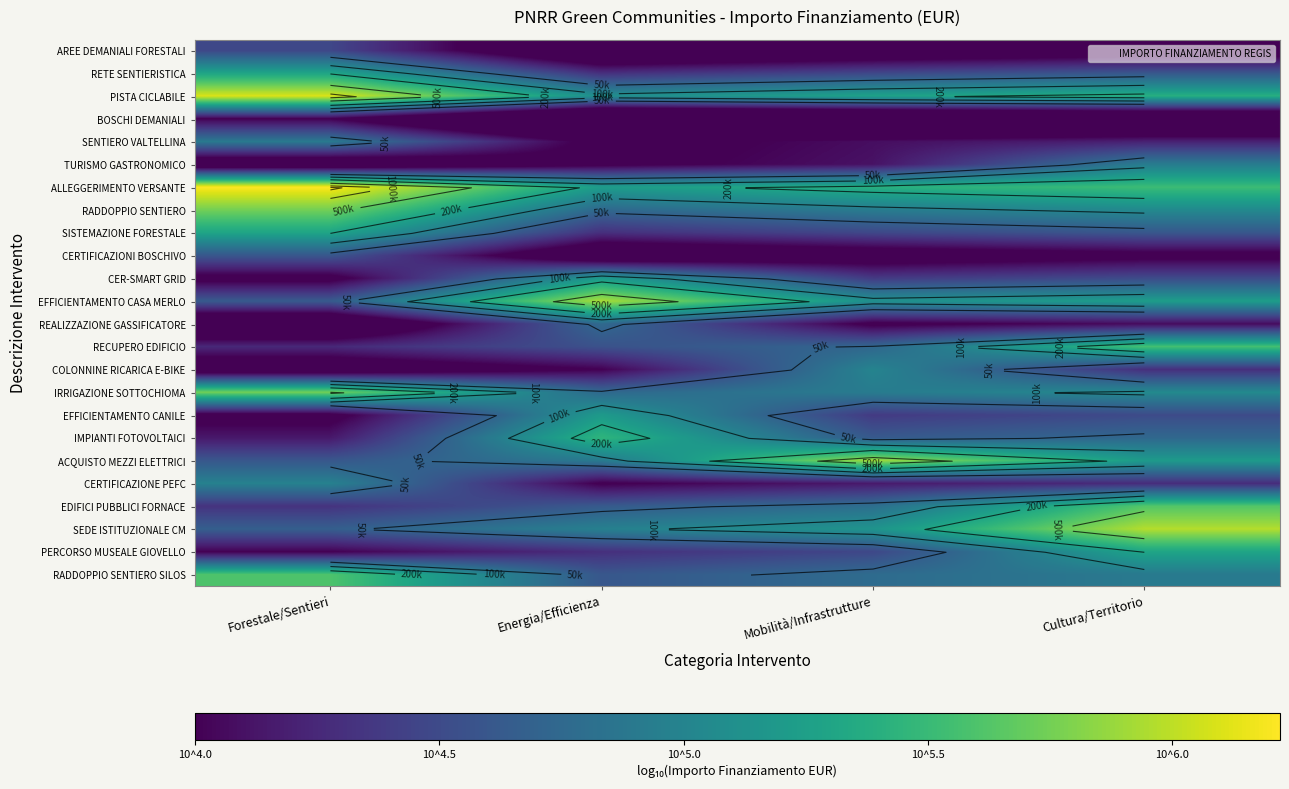

Read the RETE SENTIERISTICA value at Mobilità/Infrastrutture.

4.5